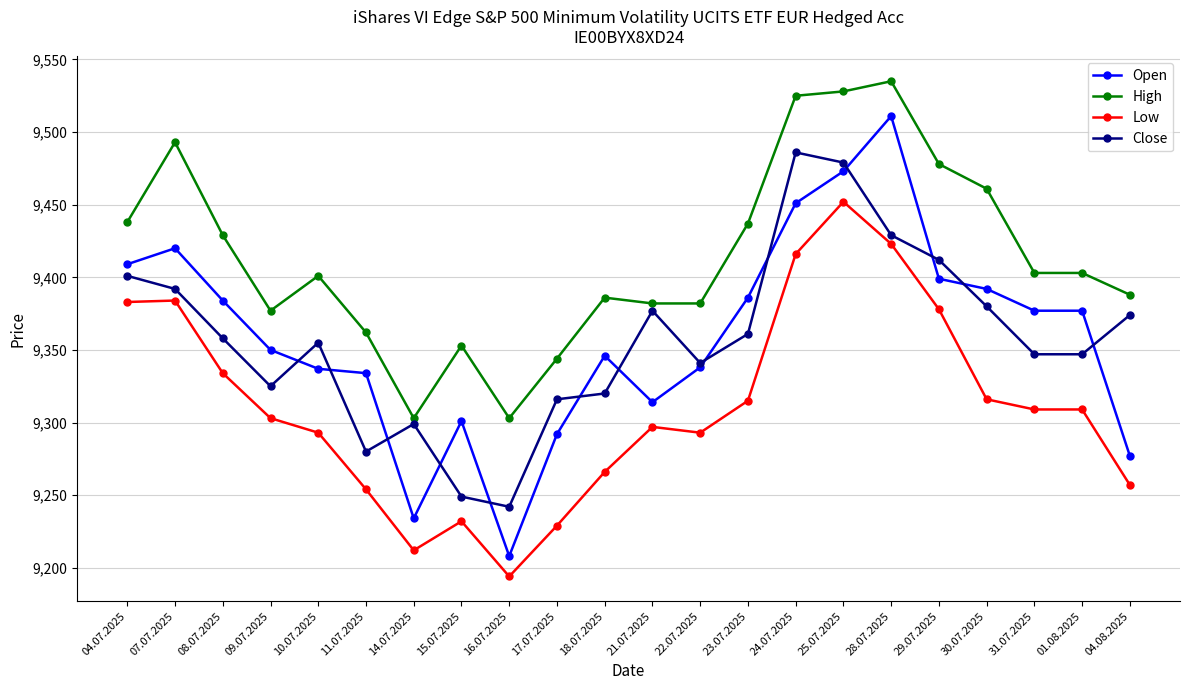

What is the minimum value for Open?

9208